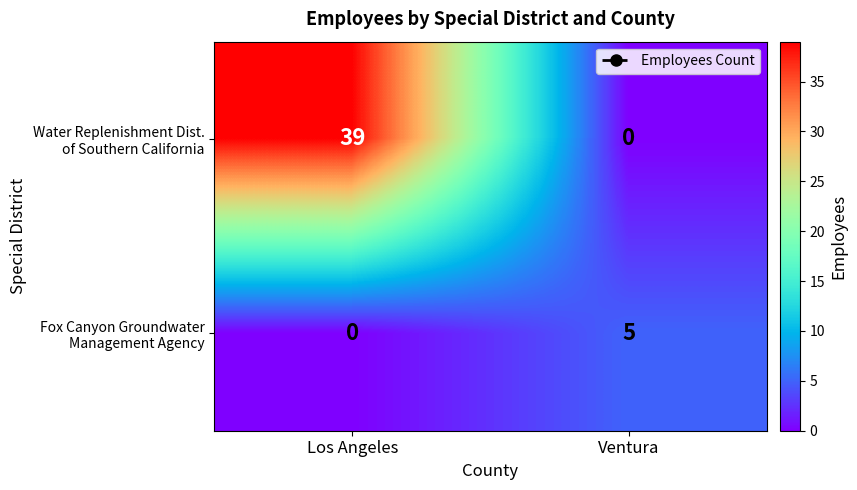

At which category is the sum across all series the highest?

Los Angeles